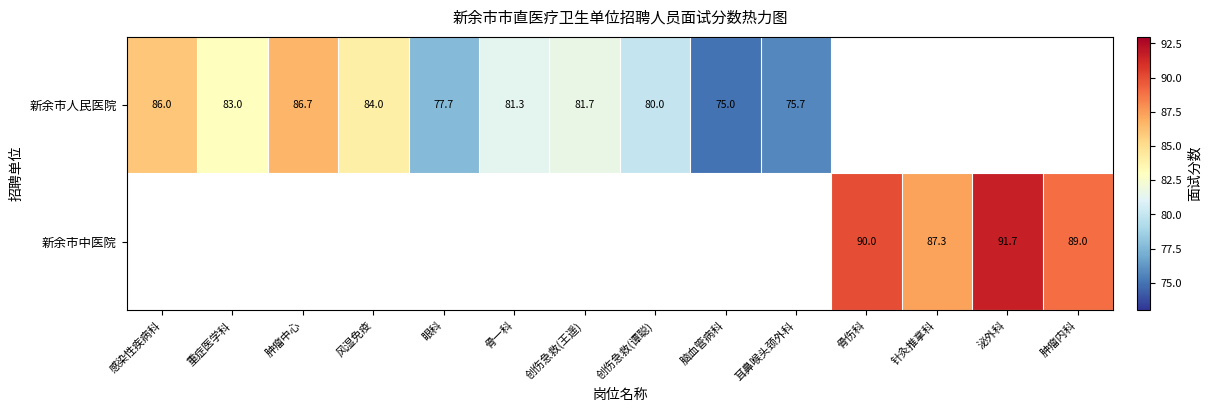

The 新余市中医院 series shows 87.3 at 针灸推拿科. True or false?

True